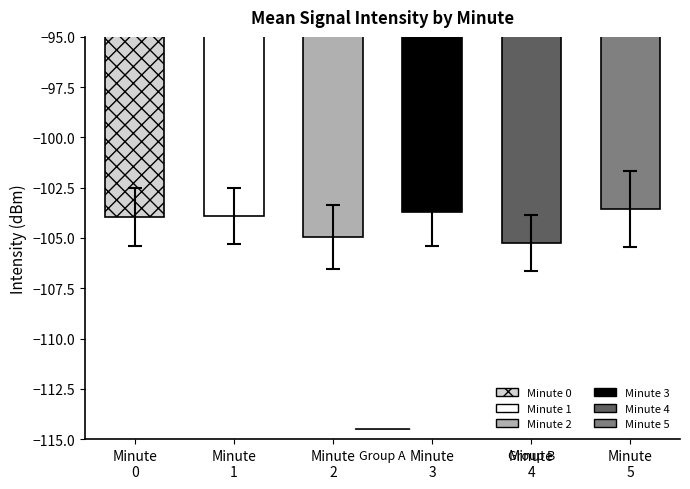

Does the chart contain stacked bars?

No